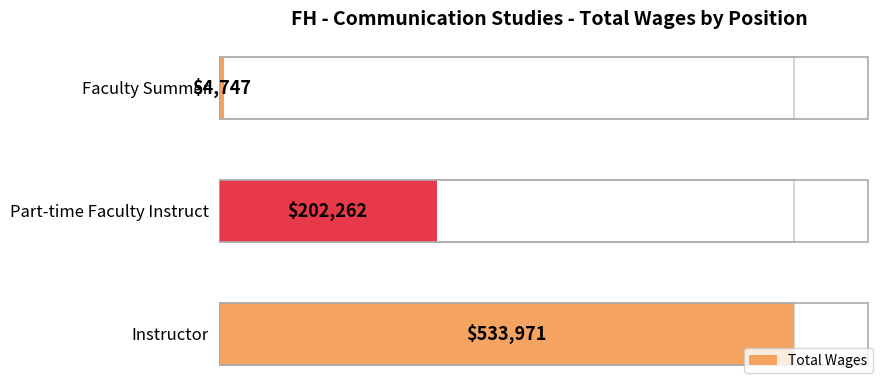

What is the sum of all values?

740980